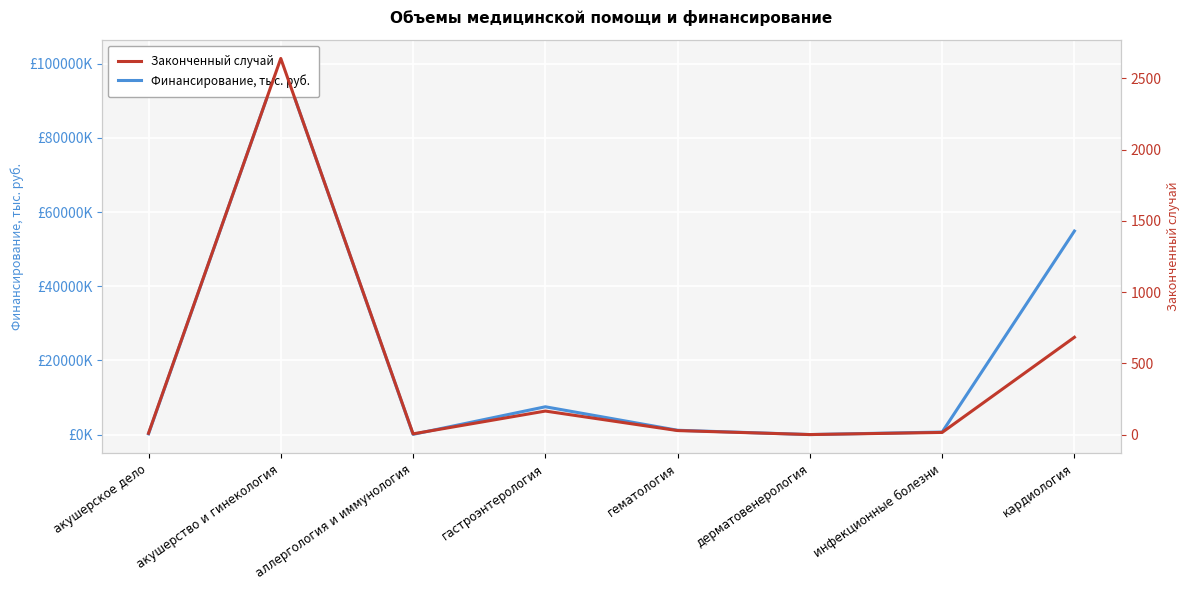

Reading right to left, transcribe all the data shown in this chart.

Финансирование, тыс. руб.: кардиология=54889.3	инфекционные болезни=679.5	дерматовенерология=0.0	гематология=1162.1	гастроэнтерология=7494.3	аллергология и иммунология=57.0	акушерство и гинекология=101427.8	акушерское дело=190.1
Законченный случай: кардиология=683.0	инфекционные болезни=15.0	дерматовенерология=0.0	гематология=28.0	гастроэнтерология=165.0	аллергология и иммунология=5.0	акушерство и гинекология=2640.0	акушерское дело=9.0